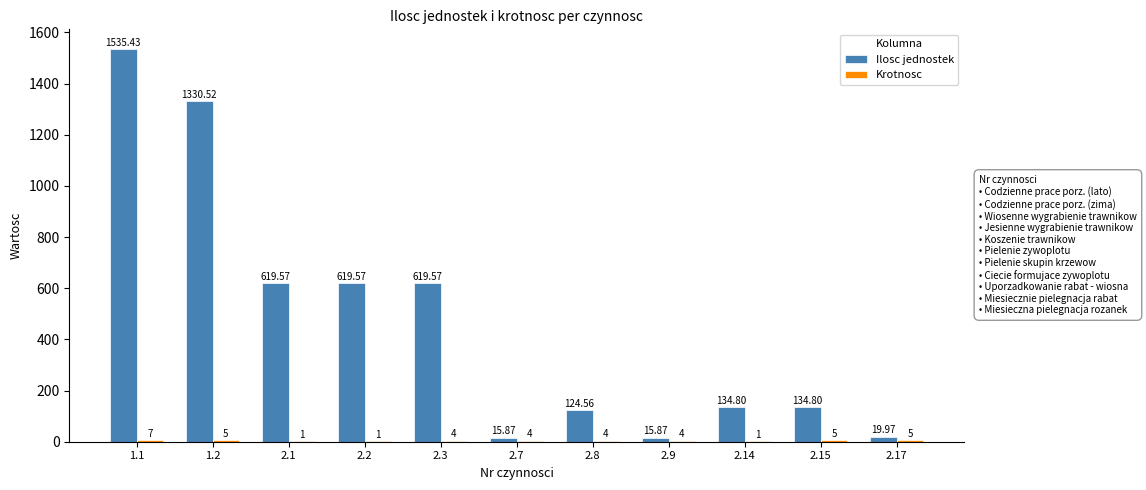

Between 2.1 and 2.7, which series saw the biggest shift?

Ilosc jednostek